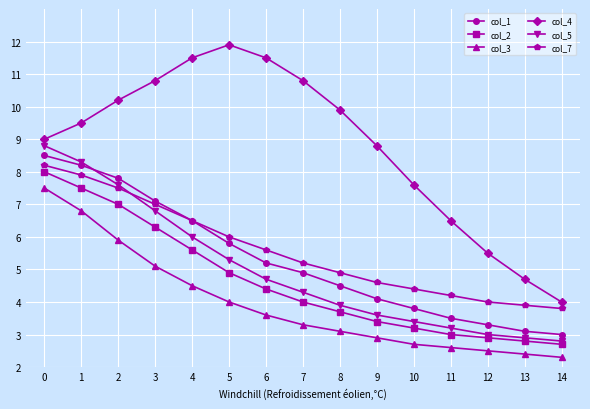

What is the spread (max minus min) of values at 5?

7.9